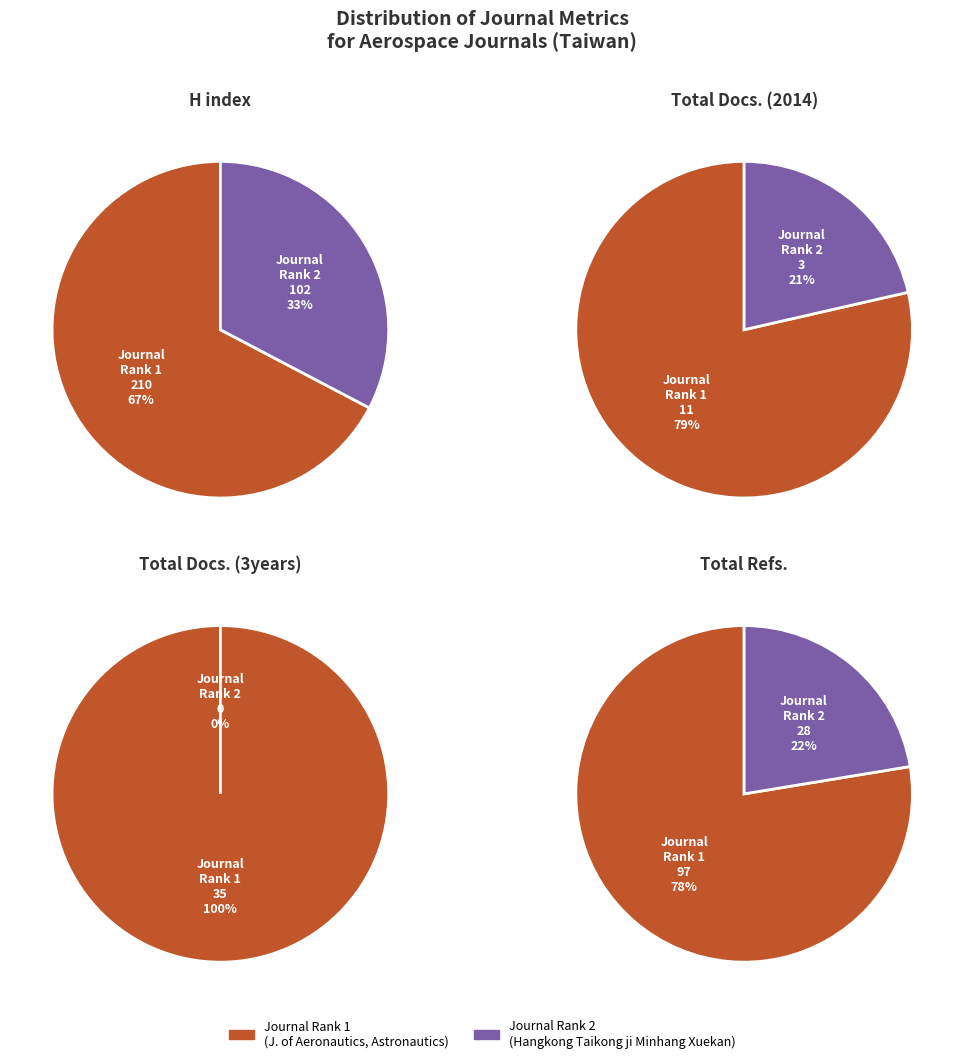

At Journal of Aeronautics, Astronautics, list the series in order from largest to smallest.

H index, Total Refs., Total Docs. (3years), Total Docs. (2014)